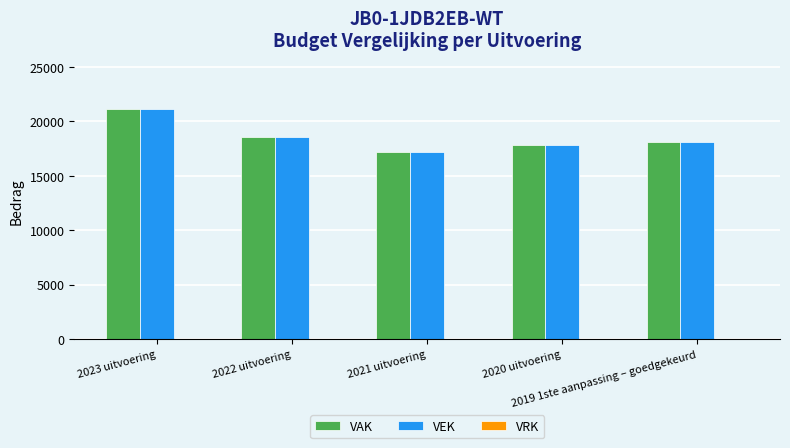

What is the greatest value displayed?

21135